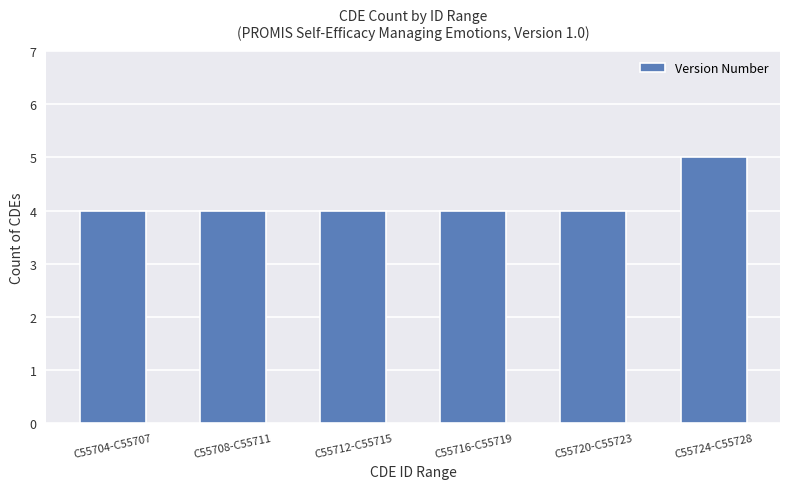

What is the difference between the values at C55708-C55711 and C55724-C55728?

1